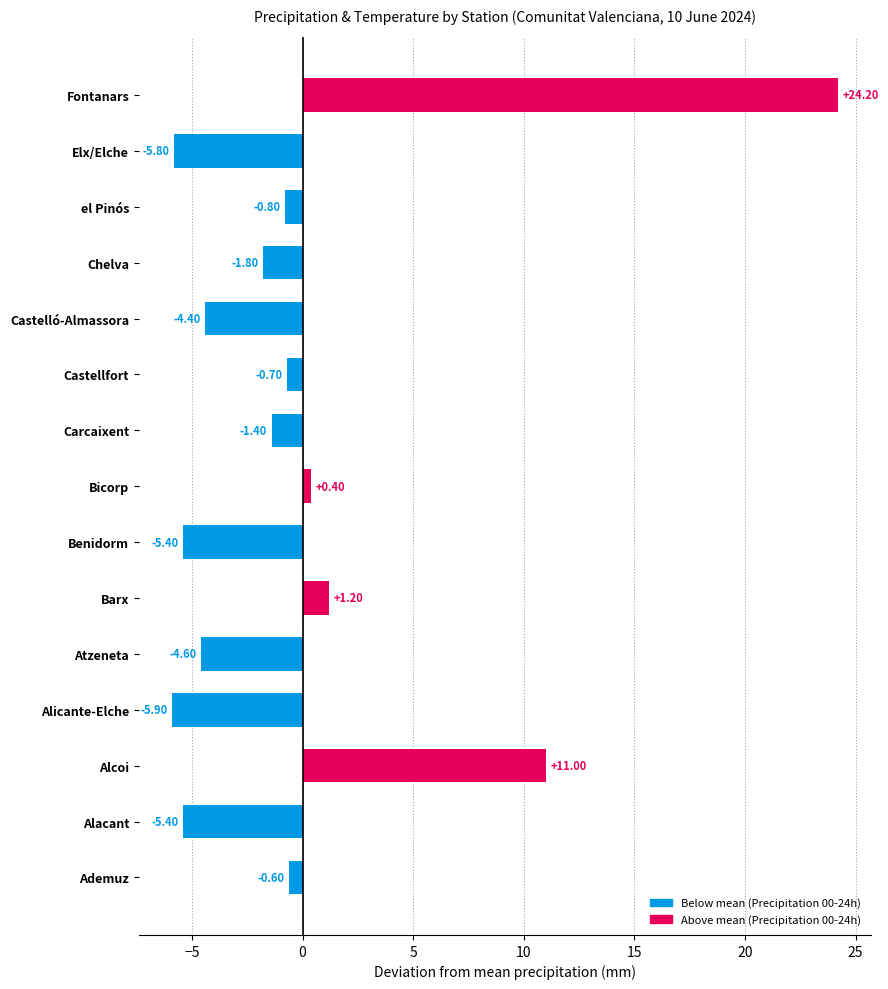

Does the chart contain any negative values?

Yes